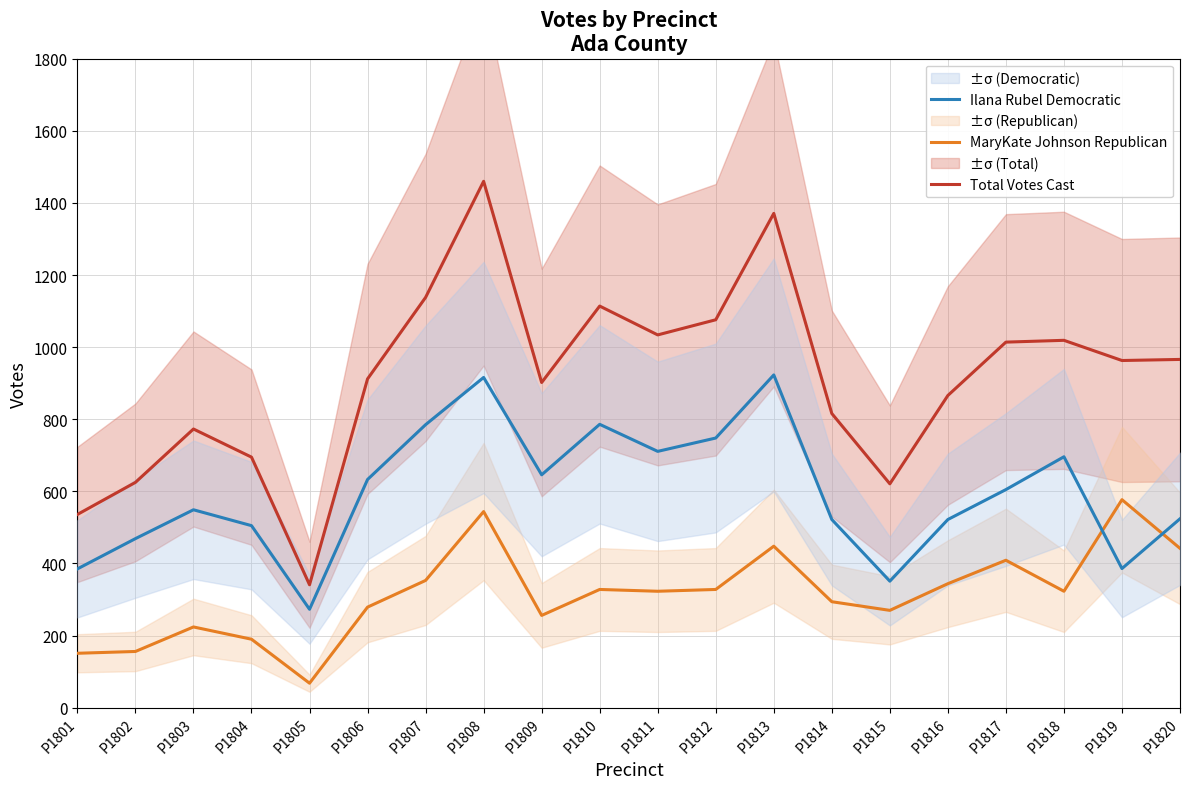

True or false: Ilana Rubel Democratic and MaryKate Johnson Republican intersect in this chart.

True